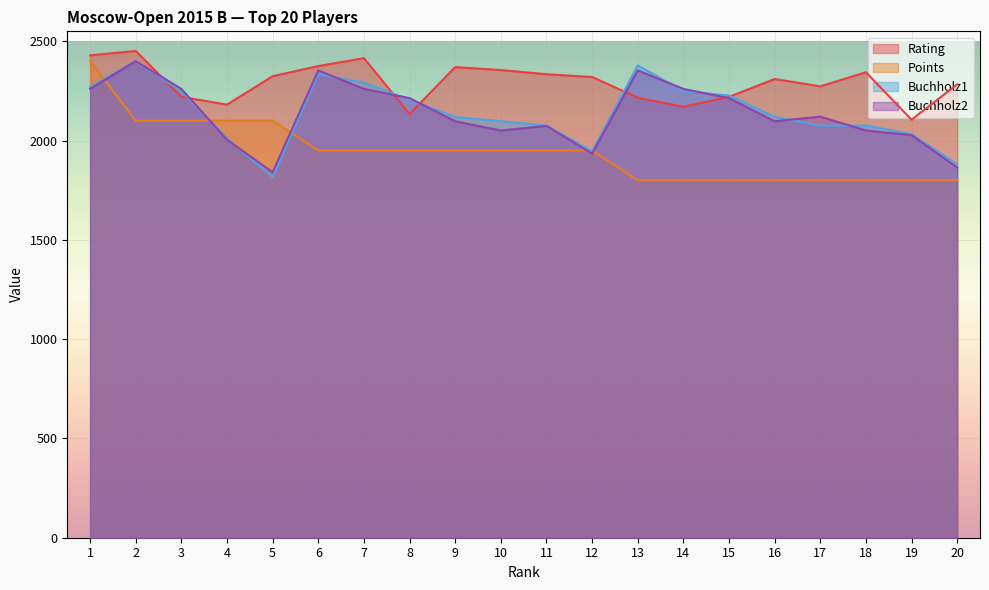

What value does the Buchholz2 series have at 15?

2213.6